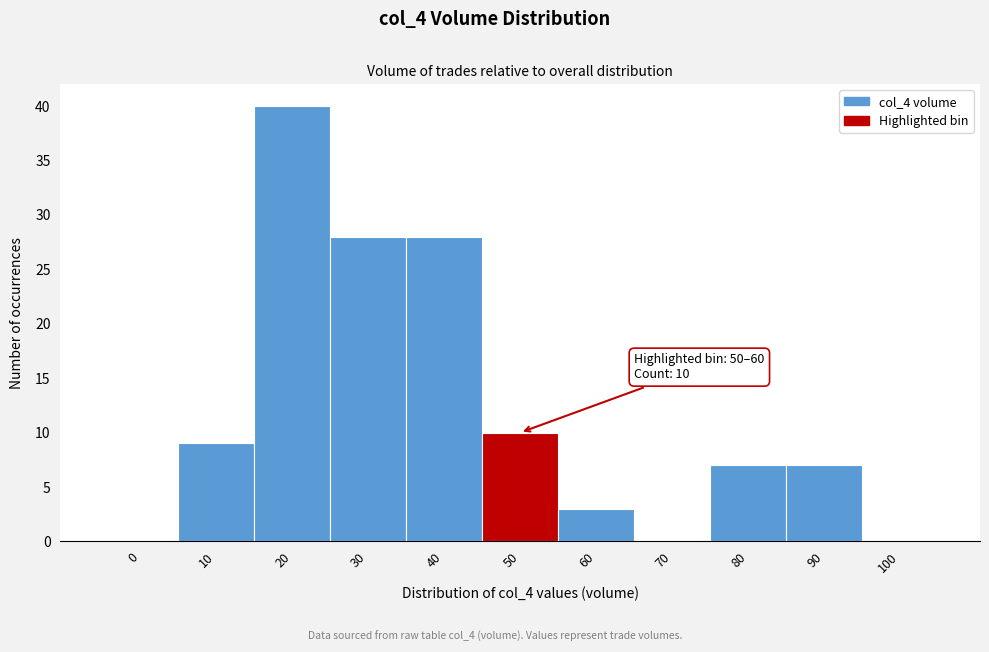

Reading left to right, transcribe all the data shown in this chart.

0=0	10=9	20=40	30=28	40=28	50=10	60=3	70=0	80=7	90=7	100=0